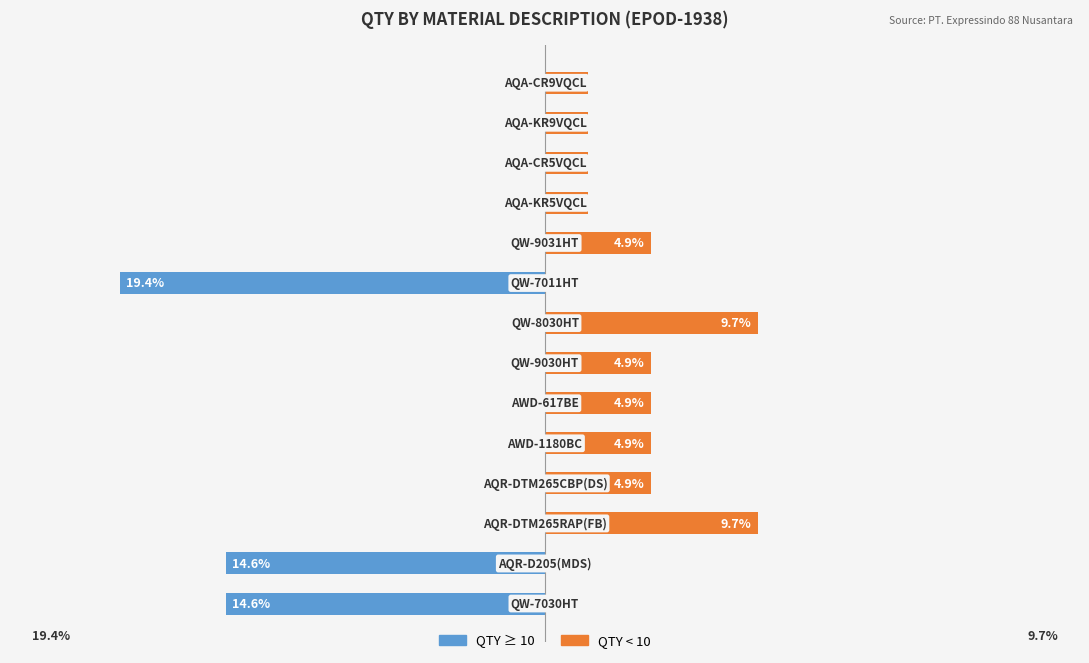

How many bars are there in each group?

2